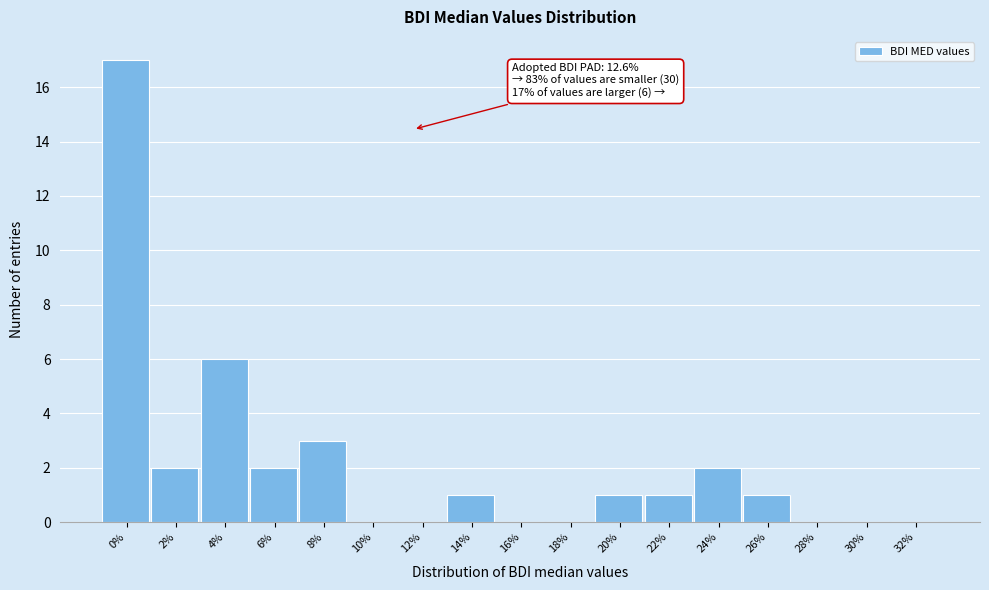

Reading left to right, transcribe all the data shown in this chart.

0%=17	2%=2	4%=6	6%=2	8%=3	10%=0	12%=0	14%=1	16%=0	18%=0	20%=1	22%=1	24%=2	26%=1	28%=0	30%=0	32%=0